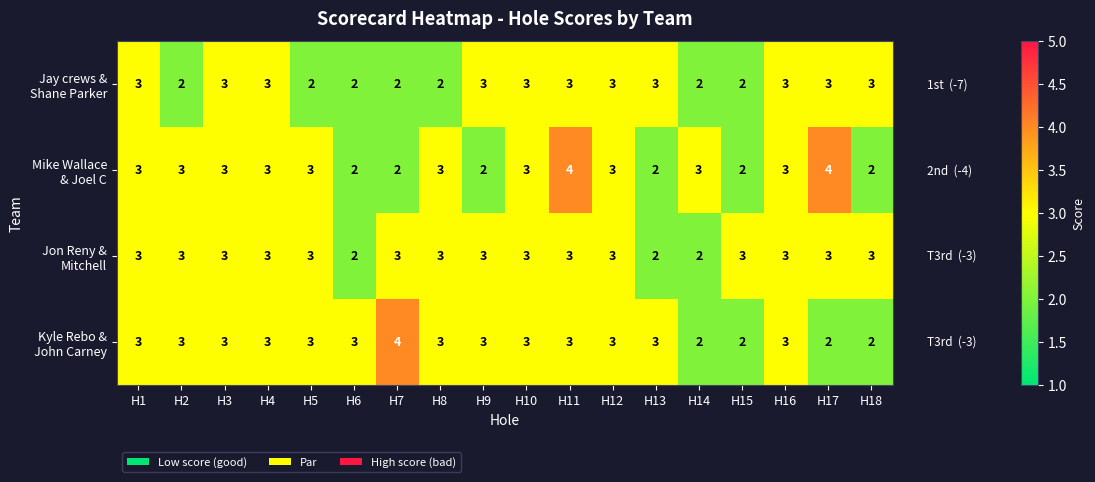

What is the total value across all series at H8?

11